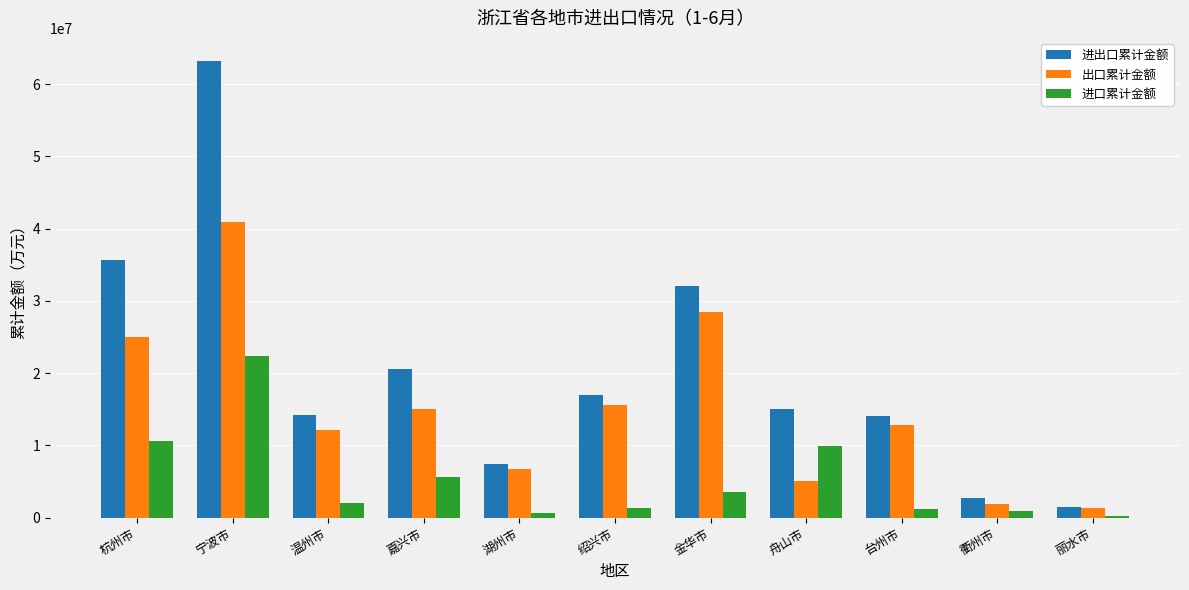

At which label does 进口累计金额 first exceed 2087166?

杭州市